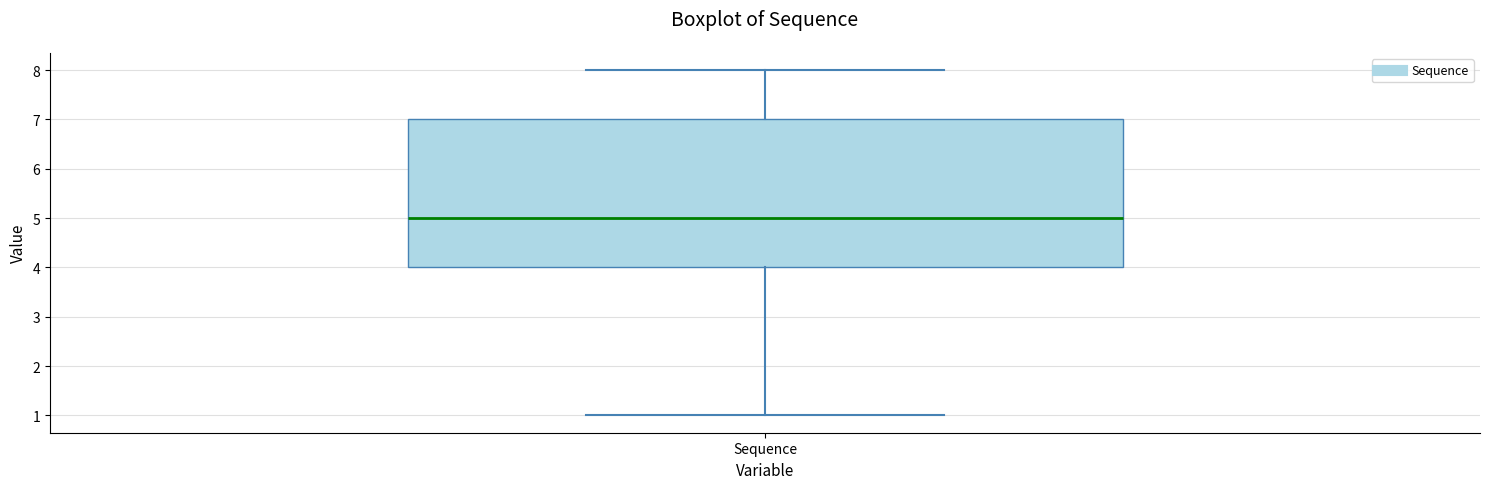

Where does the upper whisker of the box for Sequence end on the y-axis? The values are not printed on the chart, so give them approximately, as read against the axis.

8